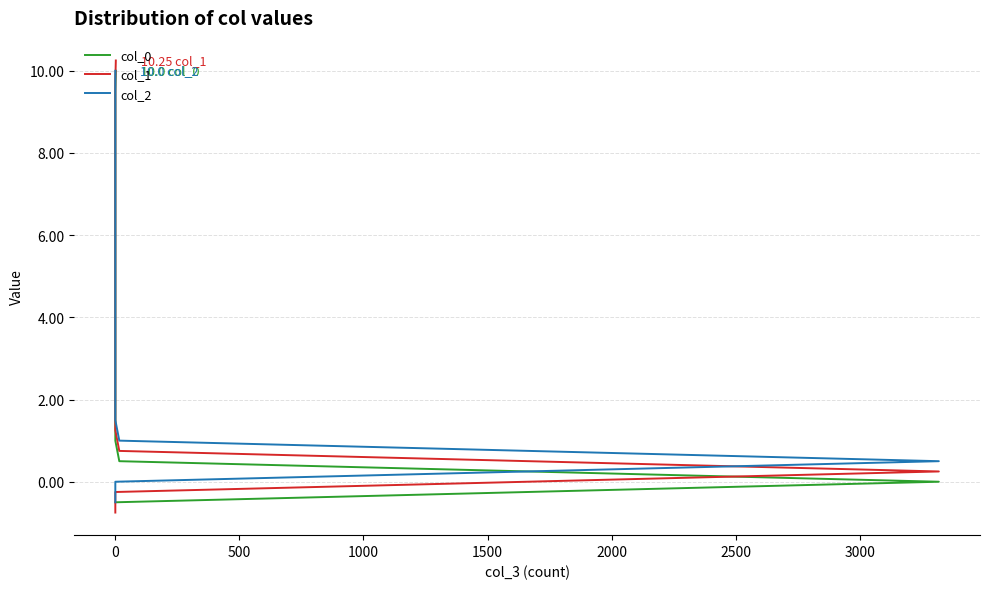

What are all the series names shown in the legend?

col_0, col_1, col_2